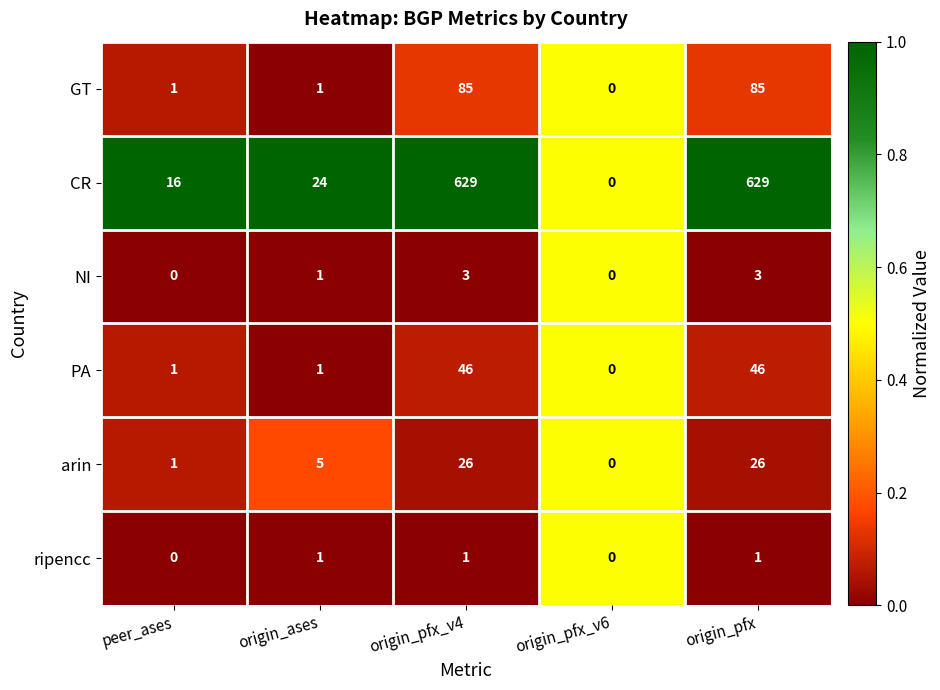

At origin_pfx_v4, list the series in order from largest to smallest.

CR, GT, PA, arin, NI, ripencc